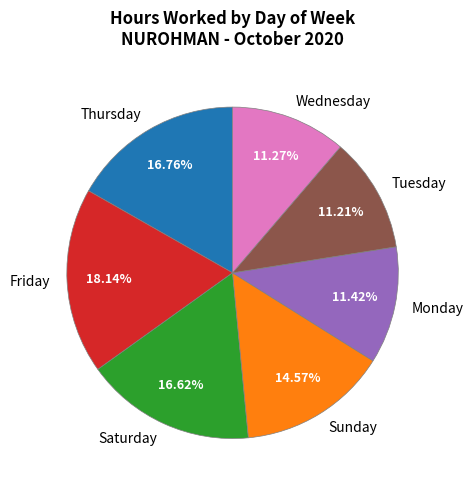

To the nearest percent, what is the difference between the largest and smallest slice percentages?

7%